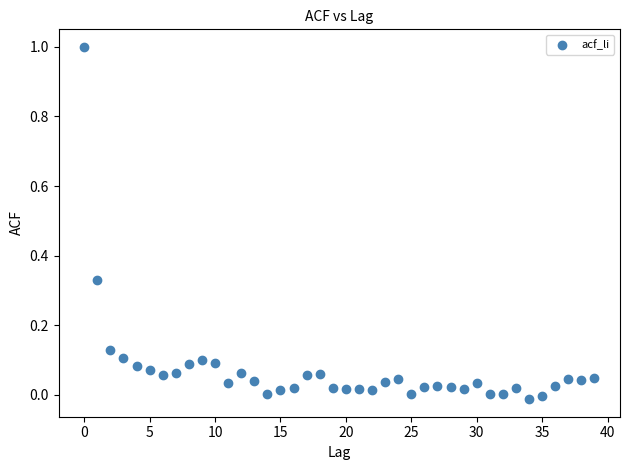

What is the range of Y values (max minus min)?

1.0